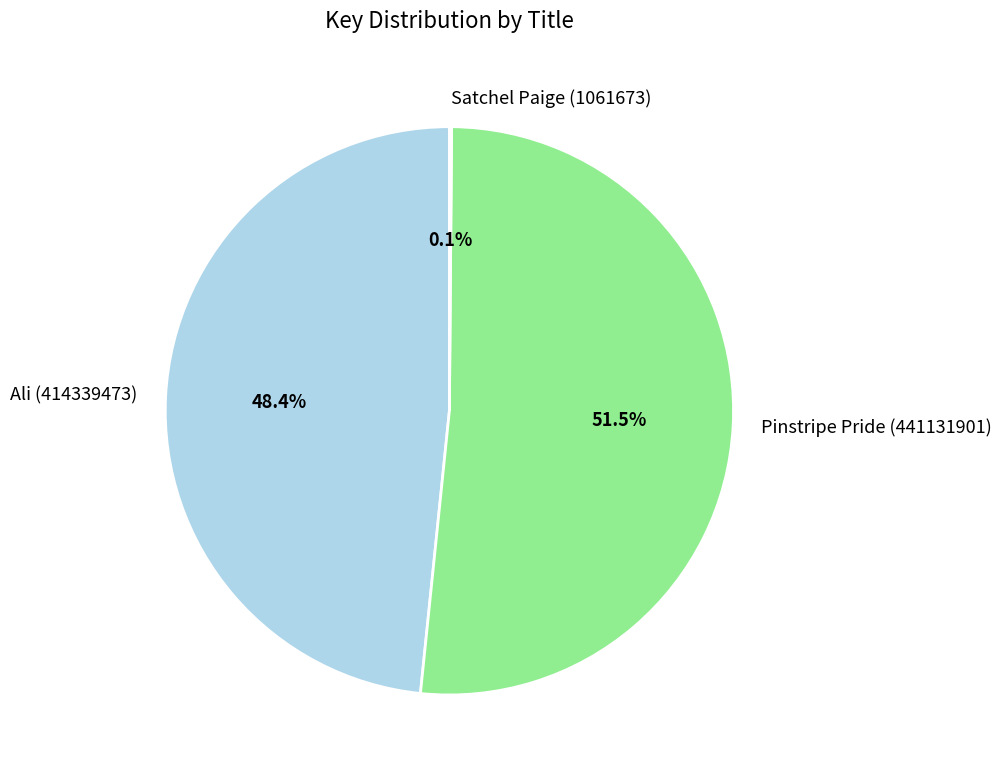

Which slice represents more than half of the pie?

Pinstripe Pride (441131901)